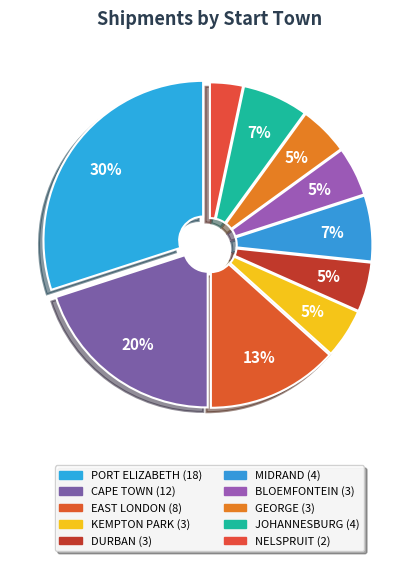

Count the number of slices in the pie.

10